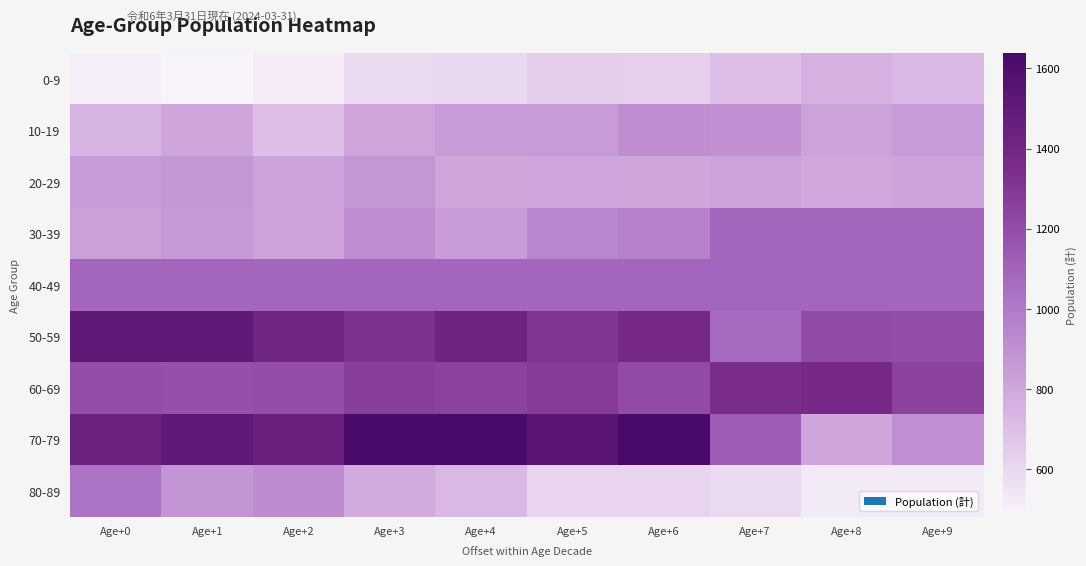

Which label corresponds to the smallest value in the chart?

Age+1